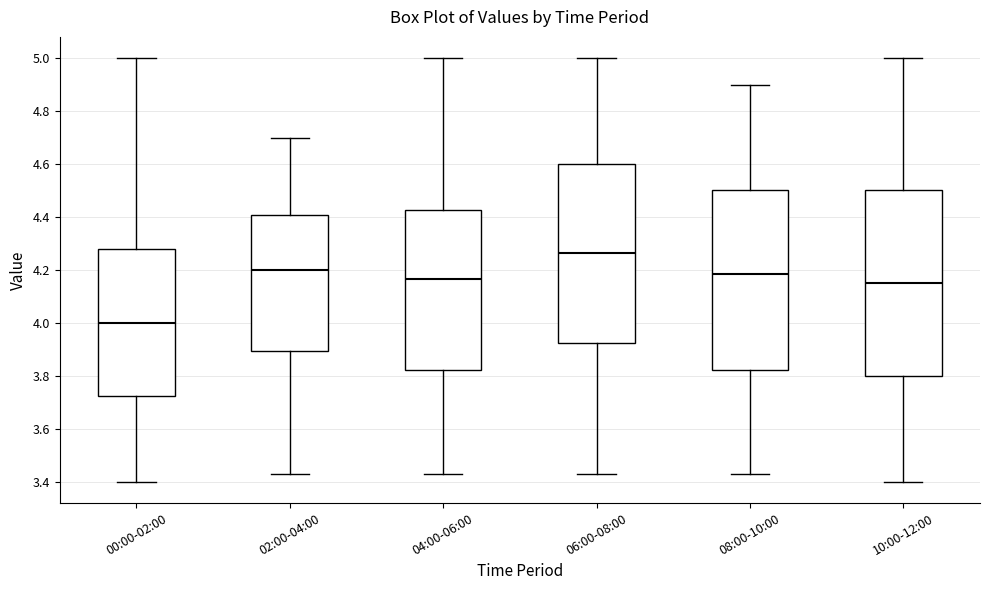

Reading left to right, transcribe this box plot: for each box, give where its median line is, the range the box spans, and where its two whiskers end, as read against the y-axis. The values are not printed on the chart, so give them approximately, as read against the axis.

00:00-02:00: median 4.00, box 3.72 to 4.28, whiskers 3.40 to 5.00
02:00-04:00: median 4.20, box 3.90 to 4.40, whiskers 3.44 to 4.70
04:00-06:00: median 4.16, box 3.82 to 4.42, whiskers 3.44 to 5.00
06:00-08:00: median 4.26, box 3.92 to 4.60, whiskers 3.44 to 5.00
08:00-10:00: median 4.18, box 3.82 to 4.50, whiskers 3.44 to 4.90
10:00-12:00: median 4.16, box 3.80 to 4.50, whiskers 3.40 to 5.00